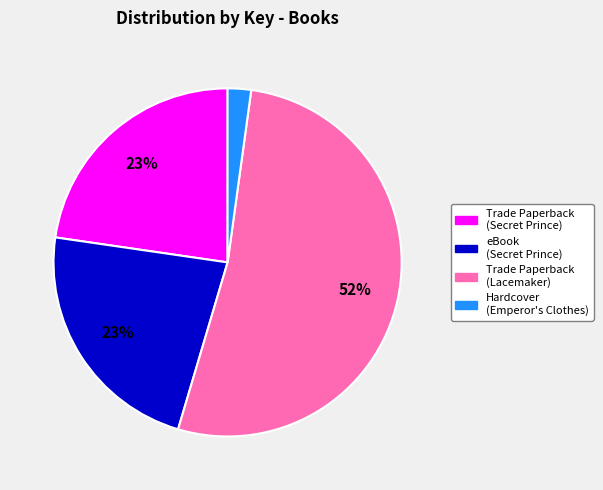

Which category has the biggest portion of the pie?

Trade Paperback (Lacemaker)